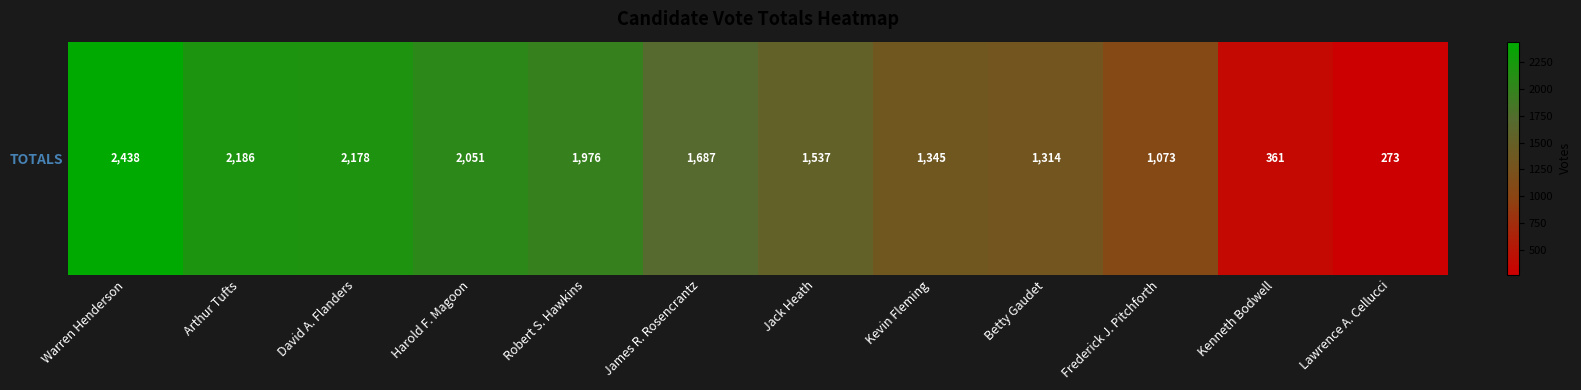

Reading left to right, transcribe all the data shown in this chart.

2438	2186	2178	2051	1976	1687	1537	1345	1314	1073	361	273